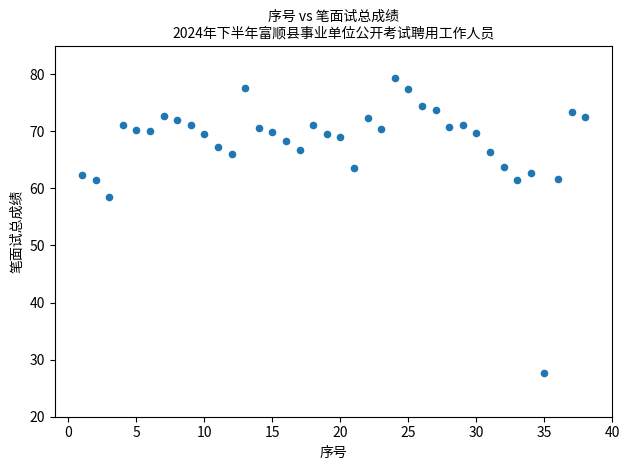

What is the range of X values (max minus min)?

37.0